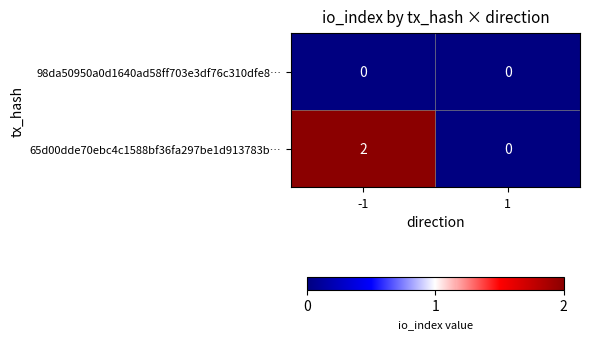

Rank the series by their average value, from lowest to highest.

98da50950a0d1640ad58ff703e3df76c310dfe8…, 65d00dde70ebc4c1588bf36fa297be1d913783b…